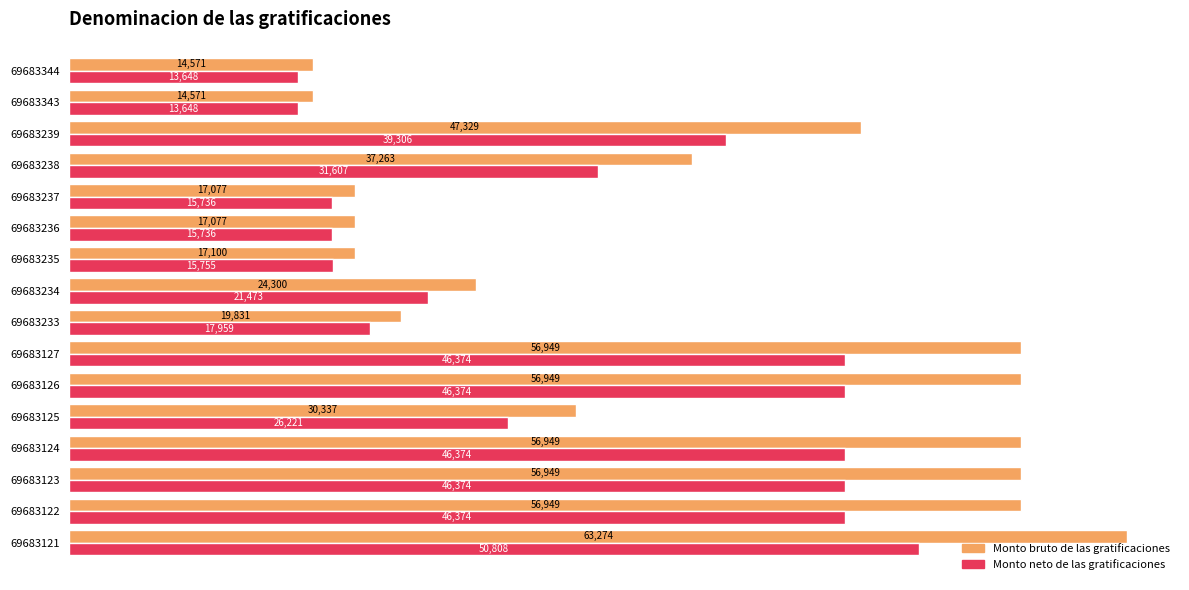

At how many categories does at least one series exceed 48676?

6